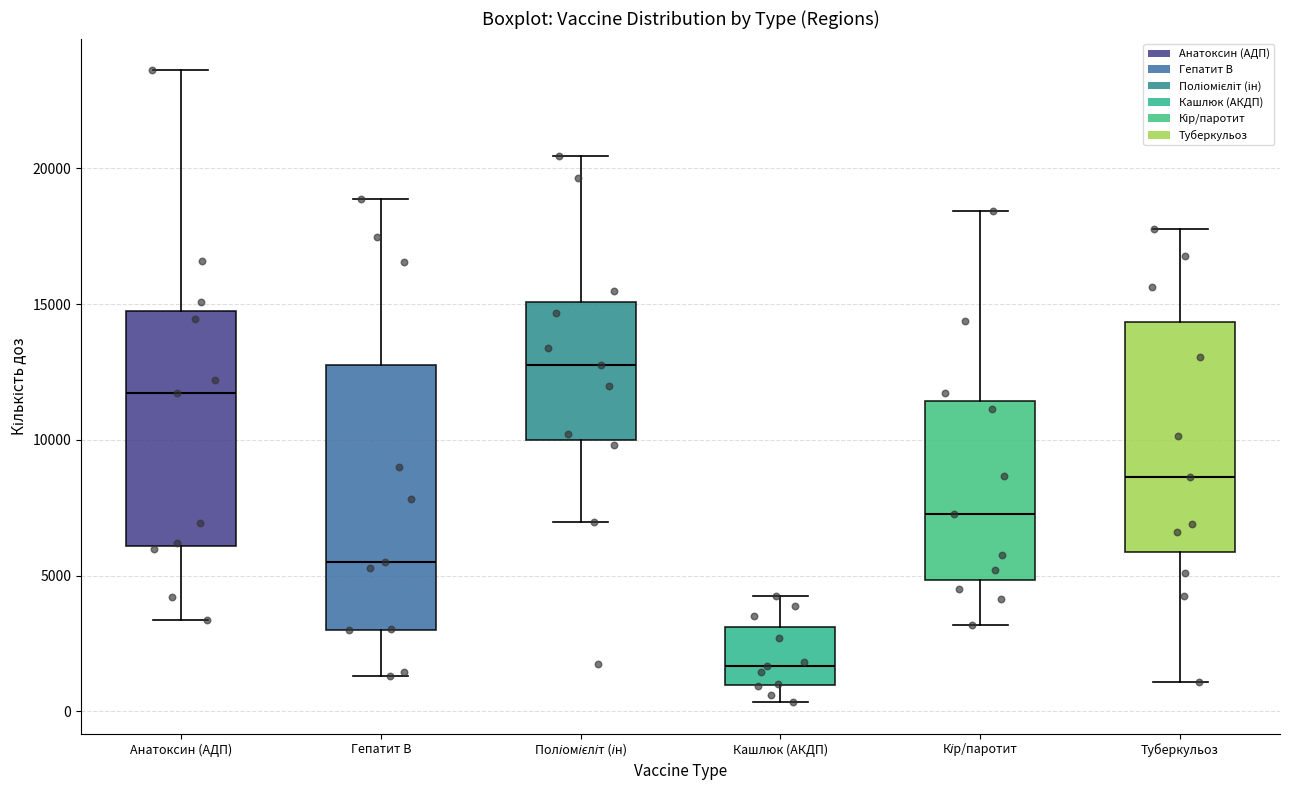

Which box has the highest median line?

Поліомієліт (ін)